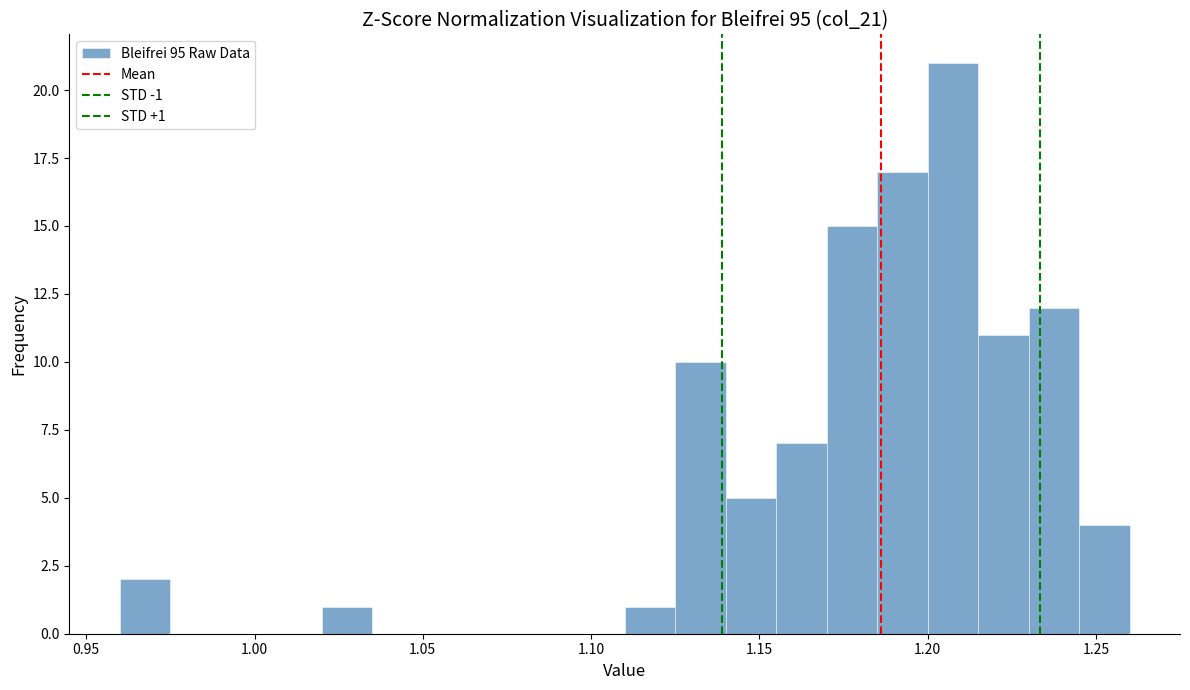

Around what value on the x-axis is the tallest bar? Give the approximate position of its centre, as read against the axis.

1.210